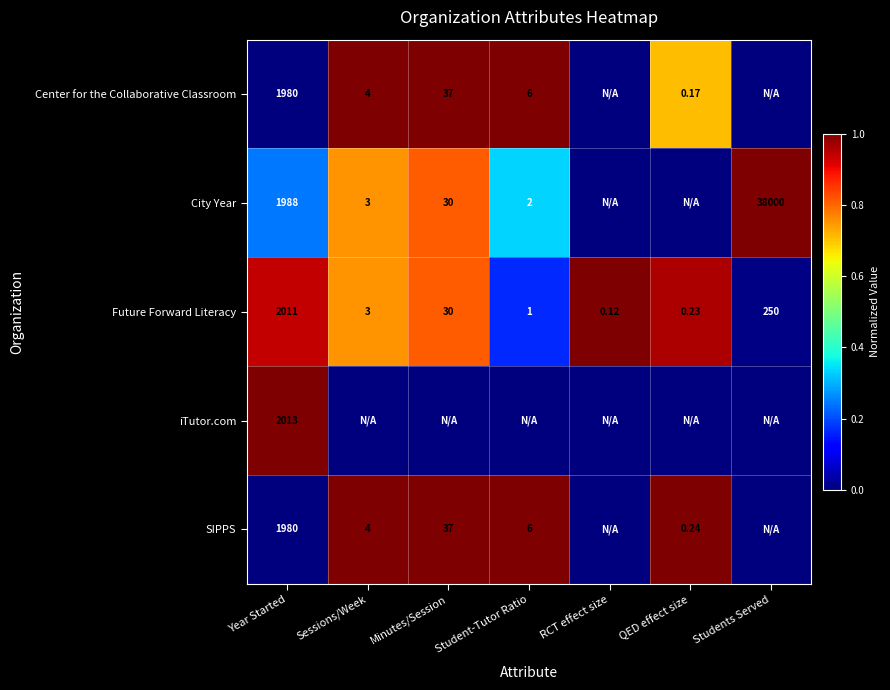

Rank the series at Minutes/Session from lowest to highest value.

iTutor.com, City Year, Future Forward Literacy, Center for the Collaborative Classroom, SIPPS